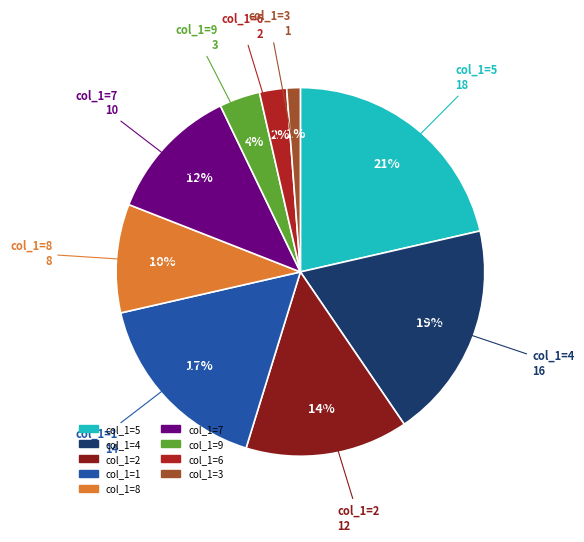

To the nearest percent, what is the difference between the largest and smallest slice percentages?

20%